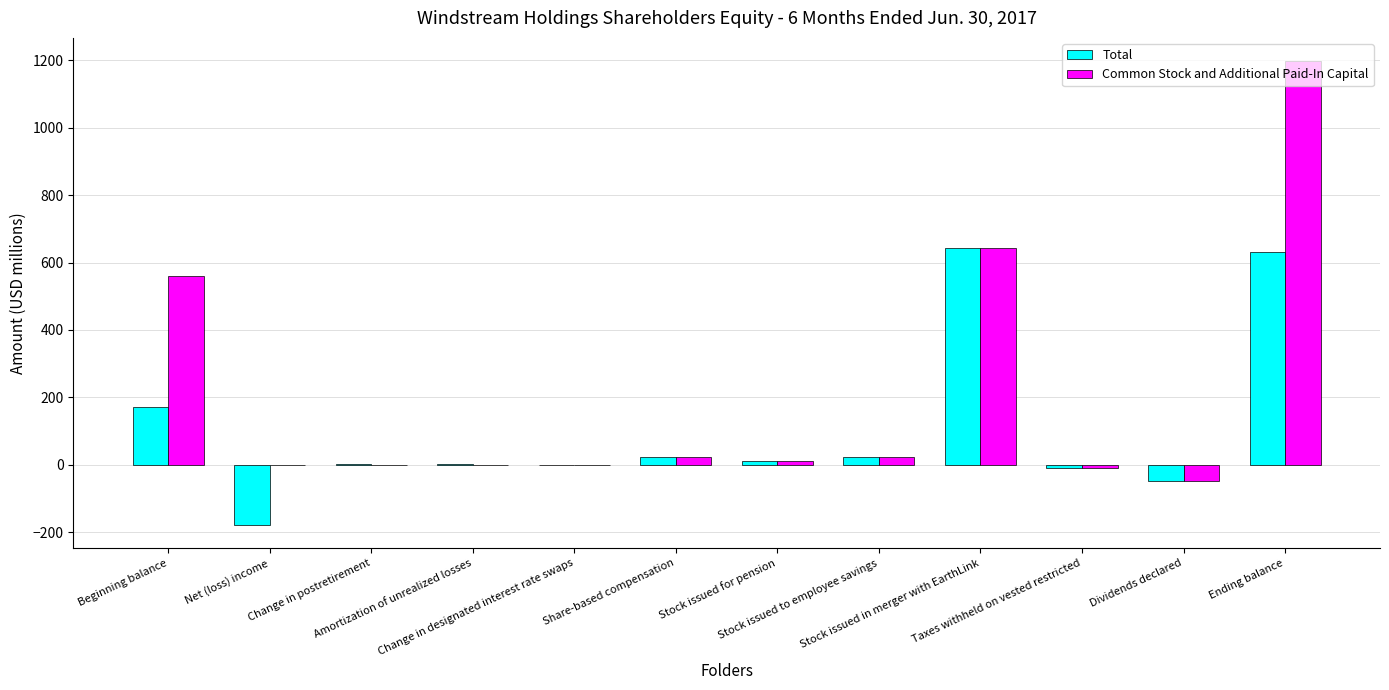

What is the maximum value shown in the chart?

1198.0